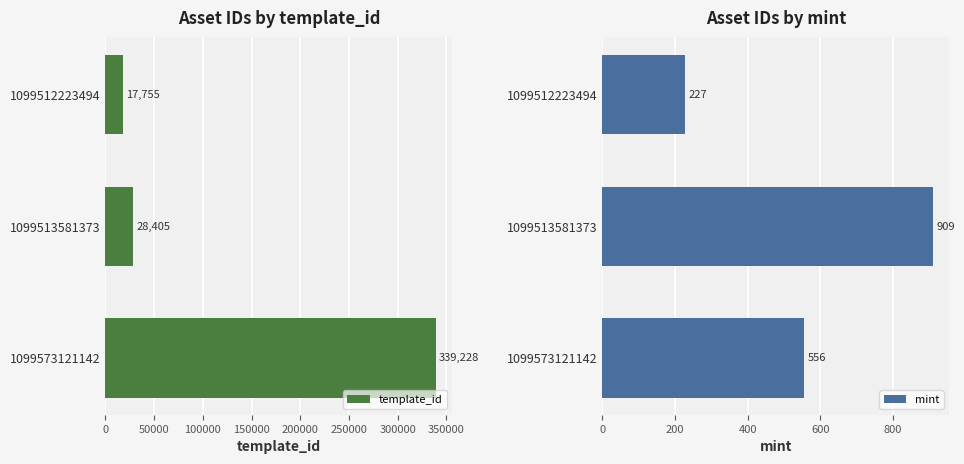

Where is template_id nearest to the value 178491?

1099513581373